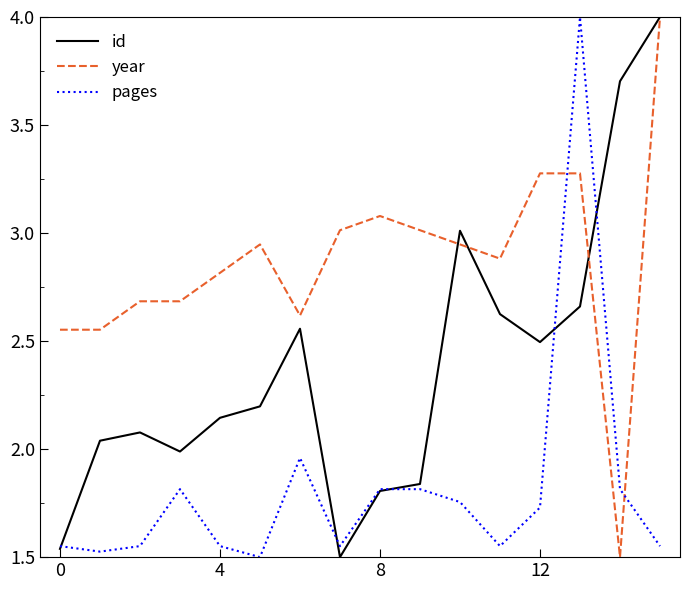

How many interior local peaks does the id series have?

3